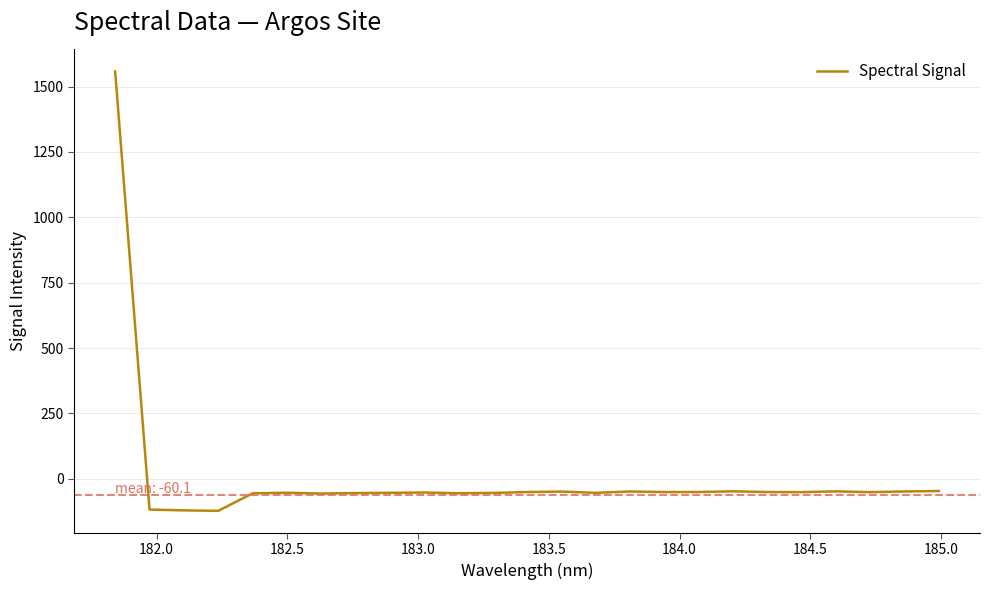

What is the difference between the second highest and minimum values?

75.9